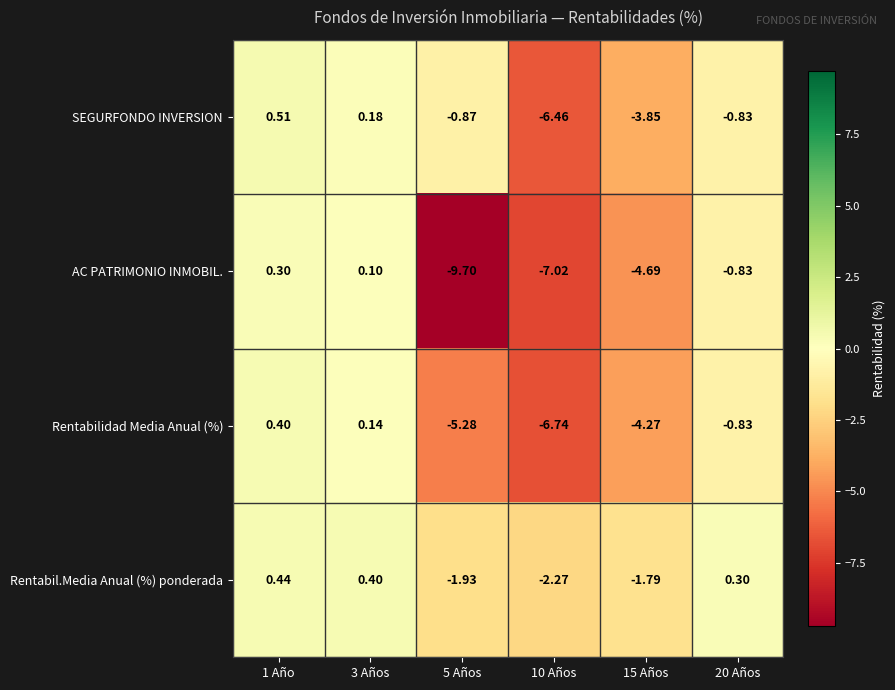

Which series changed the most between 1 Año and 5 Años?

AC PATRIMONIO INMOBIL.